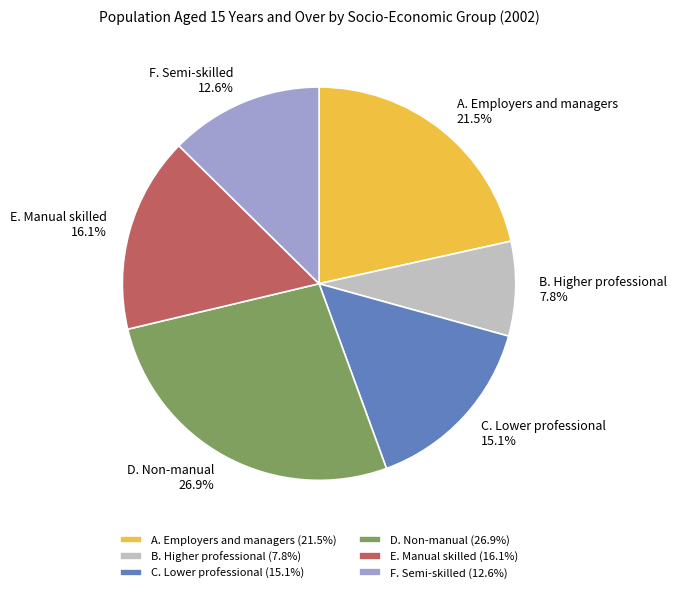

To the nearest percent, what is the difference between the C. Lower professional and B. Higher professional slice percentages?

7%